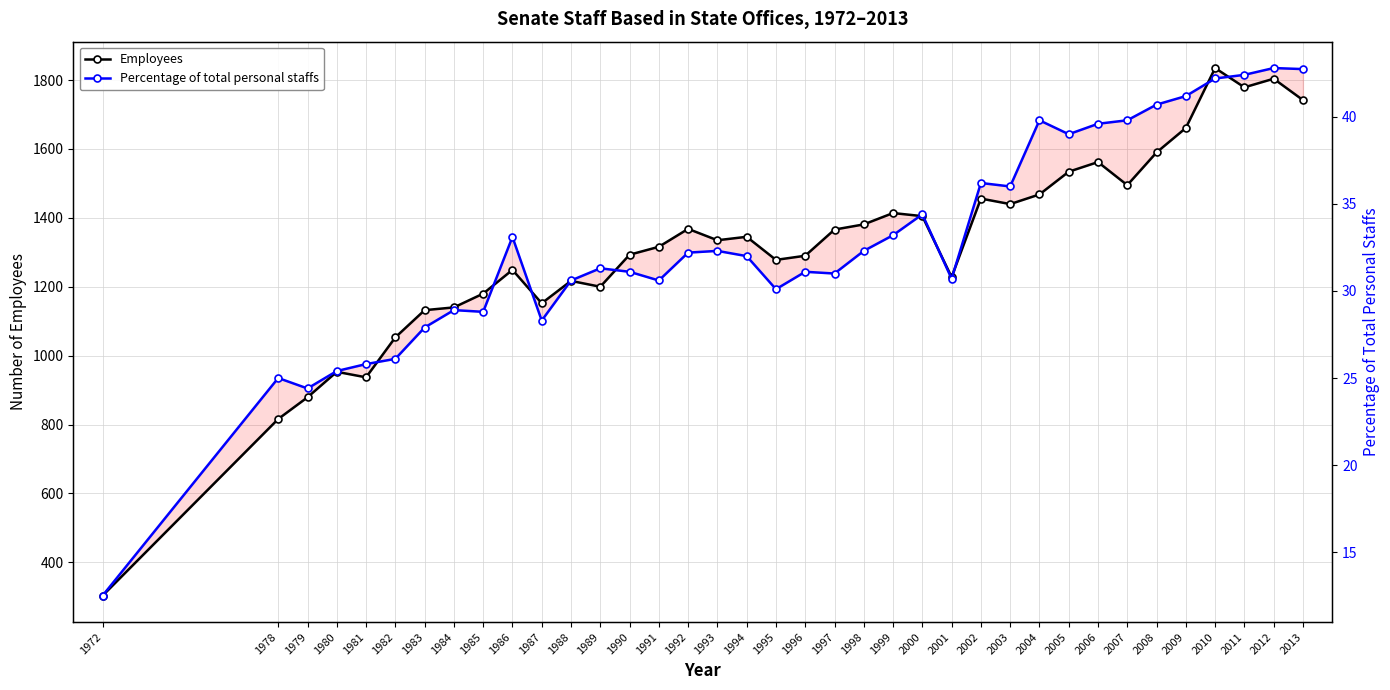

List the series in order of their overall mean, highest first.

Employees, Percentage of total personal staffs